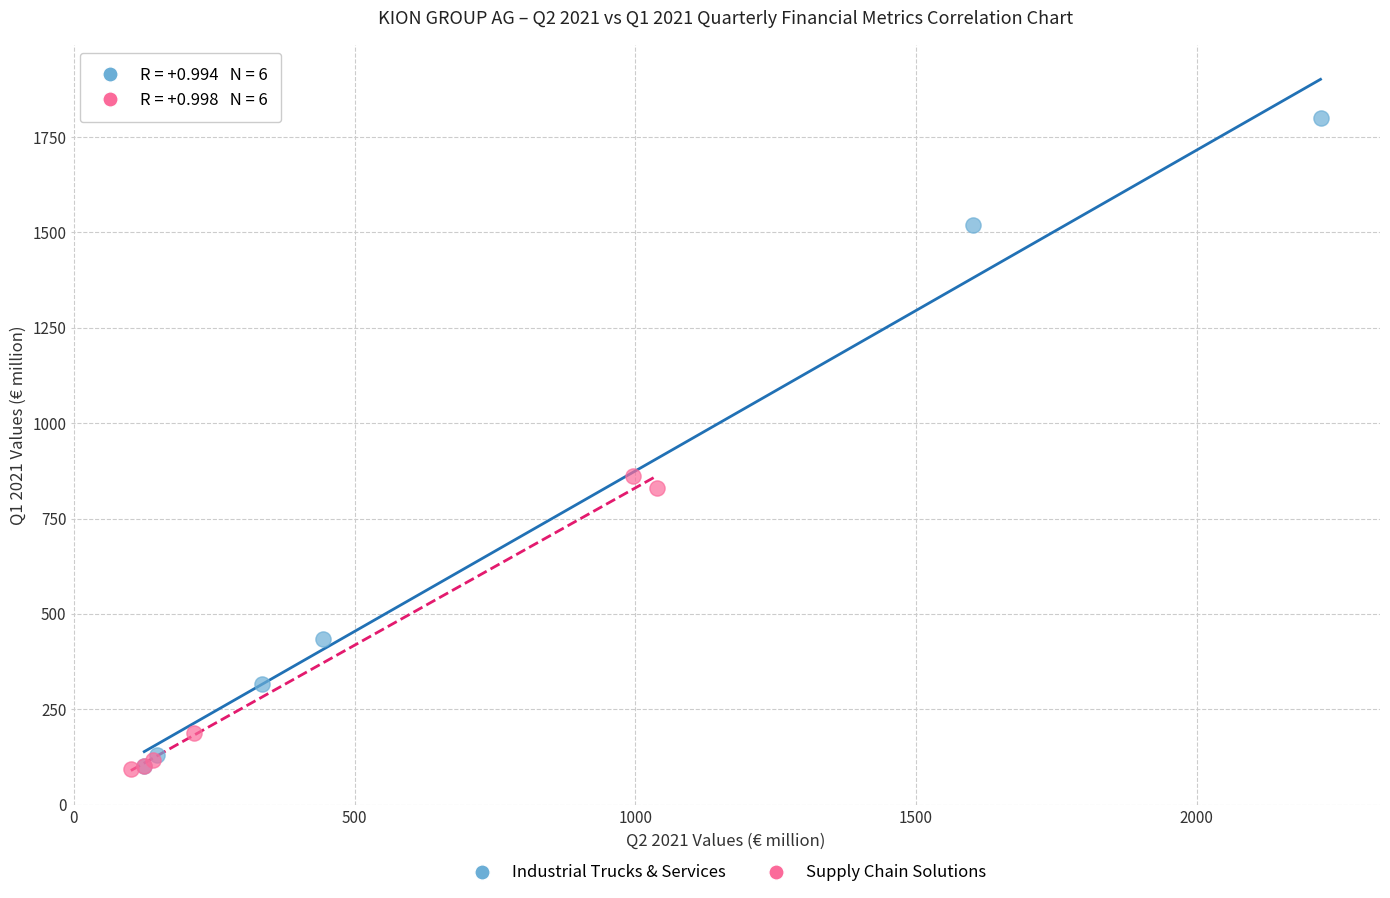

Which series has the largest Y range (max minus min)?

Industrial Trucks & Services